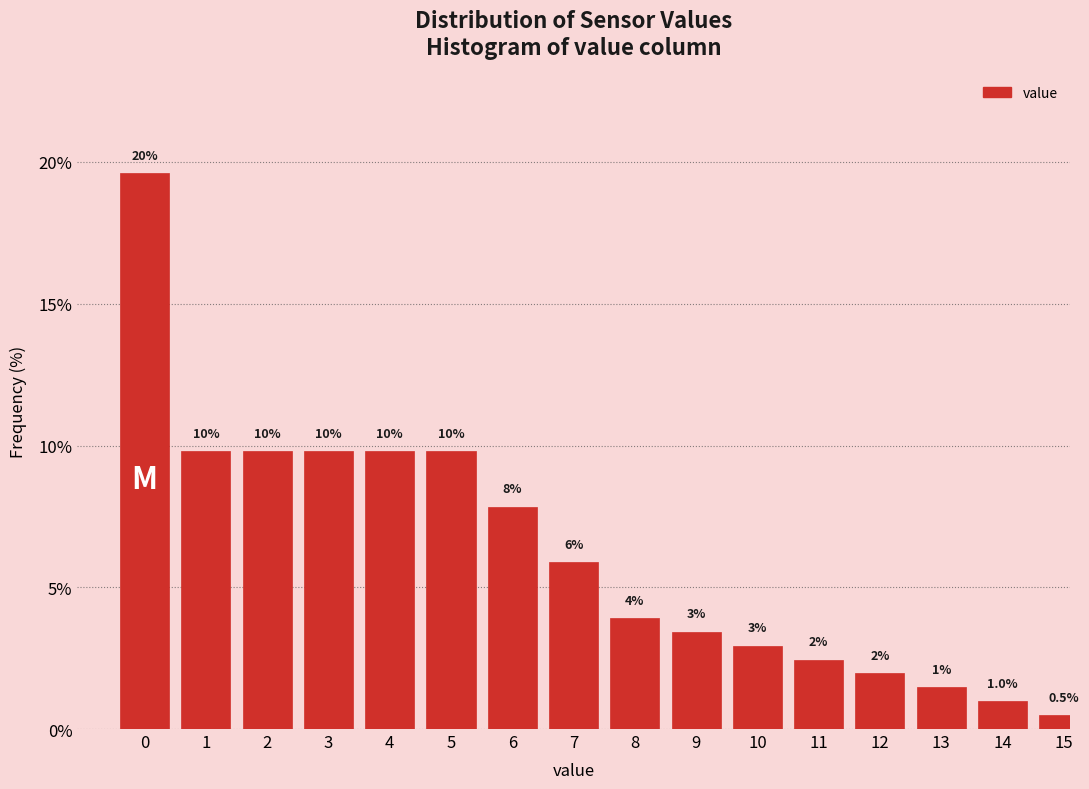

How many bars are there in total?

16